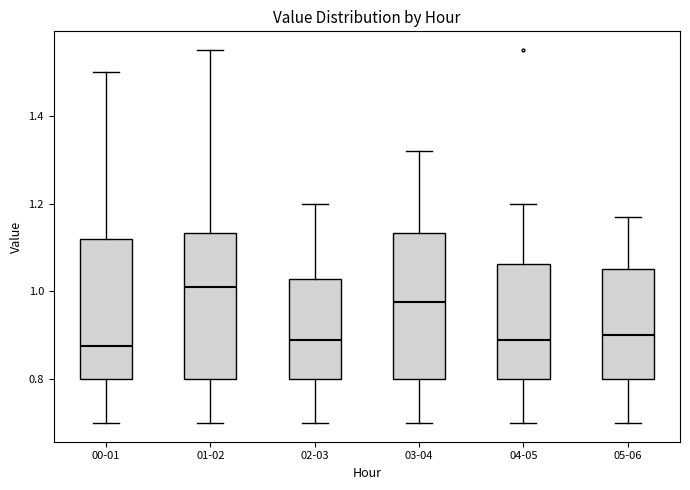

Reading left to right, transcribe this box plot: for each box, give where its median line is, the range the box spans, and where its two whiskers end, as read against the y-axis. The values are not printed on the chart, so give them approximately, as read against the axis.

00-01: median 0.88, box 0.80 to 1.12, whiskers 0.70 to 1.50
01-02: median 1.02, box 0.80 to 1.14, whiskers 0.70 to 1.56
02-03: median 0.90, box 0.80 to 1.02, whiskers 0.70 to 1.20
03-04: median 0.98, box 0.80 to 1.14, whiskers 0.70 to 1.32
04-05: median 0.90, box 0.80 to 1.06, whiskers 0.70 to 1.20
05-06: median 0.90, box 0.80 to 1.06, whiskers 0.70 to 1.18